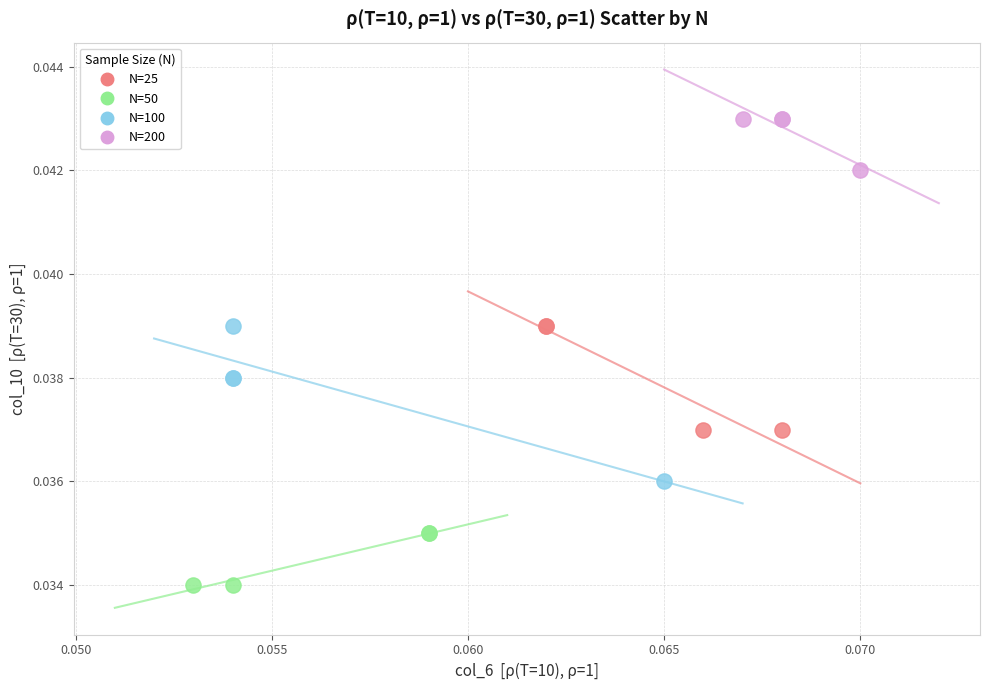

Which series contains the lowest Y value?

N=50